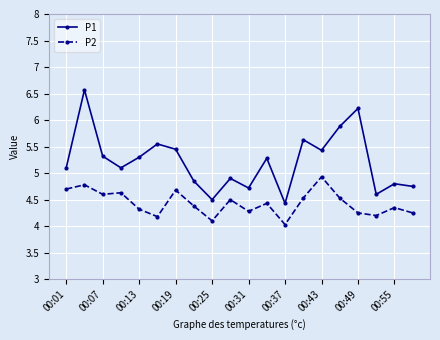

True or false: P2 and P1 cross at least once.

False